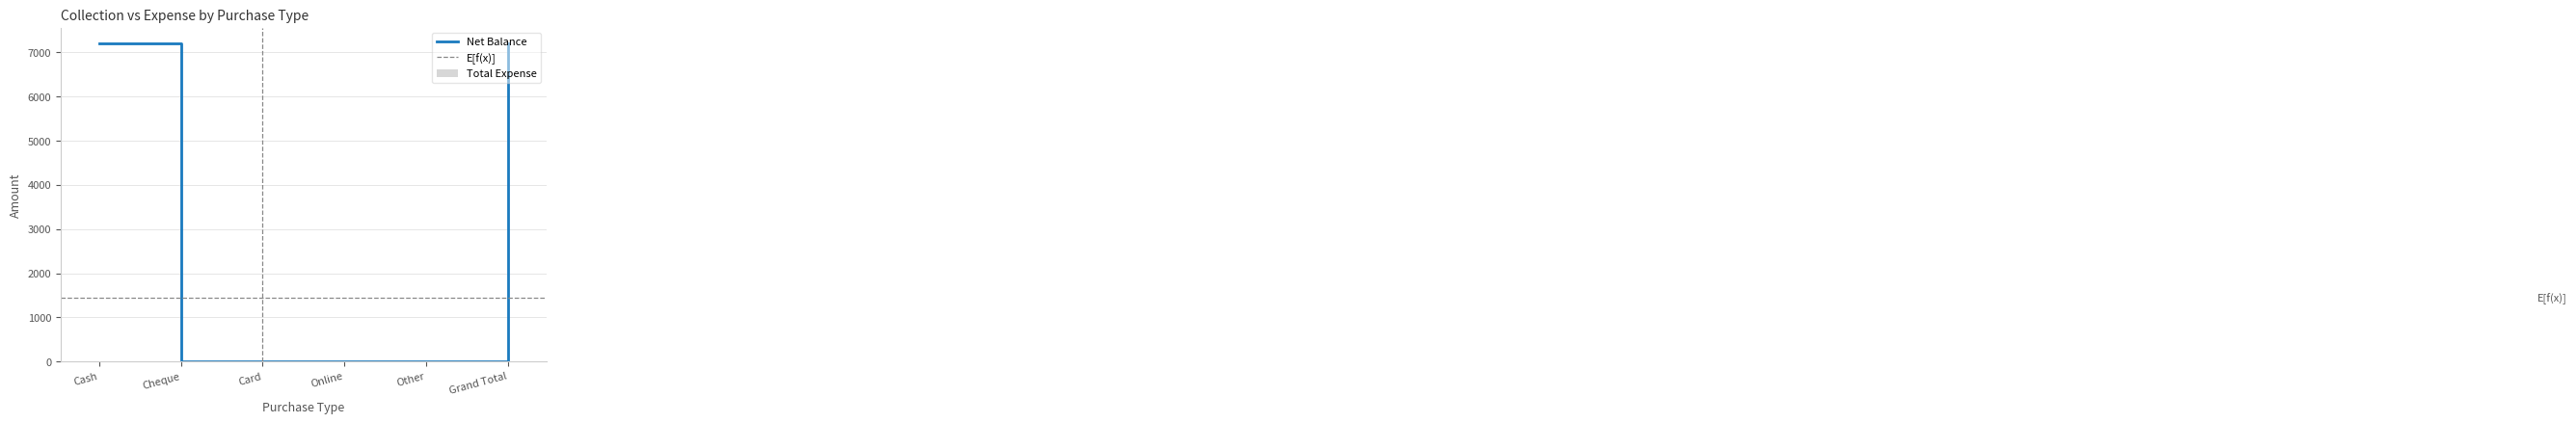

List the labels in order of value, smallest first.

Cheque, Card, Online, Other, Cash, Grand Total